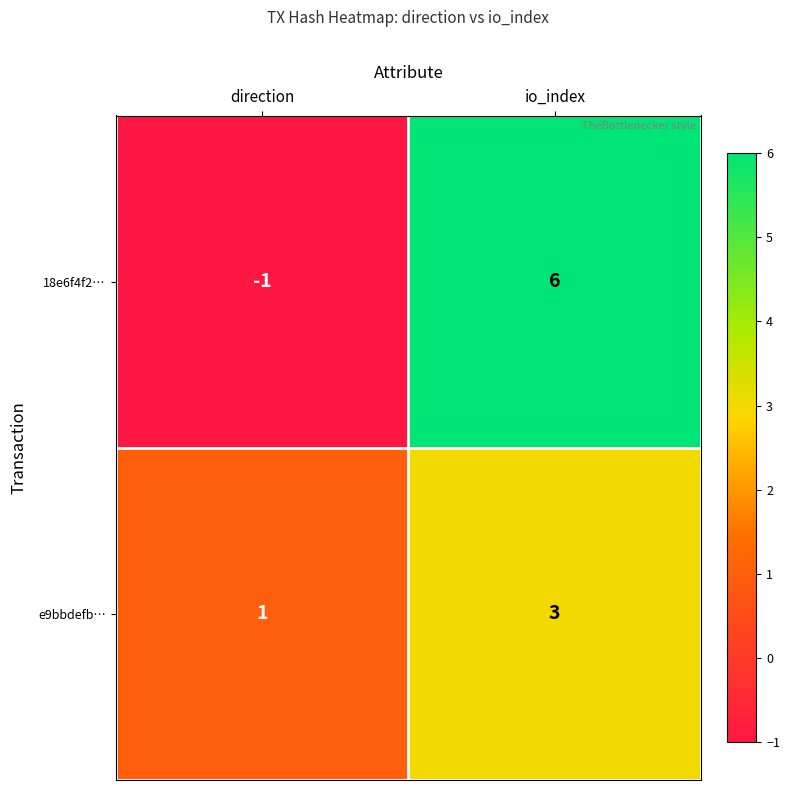

The value of 18e6f4f2… at io_index is 6. True or false?

True